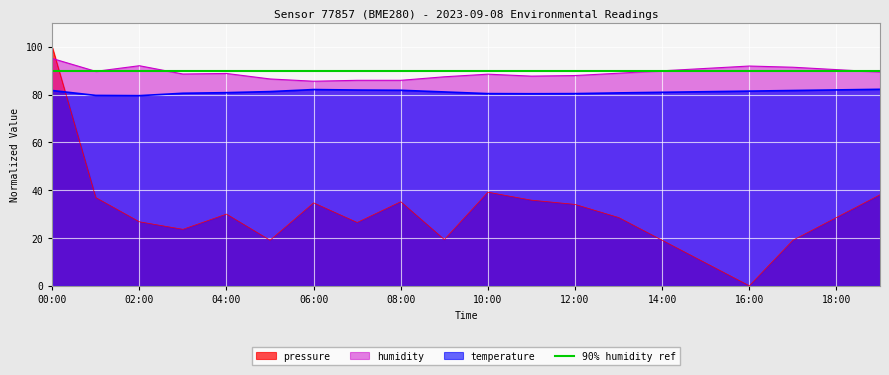

What is the sum of the humidity values at 04:00 and 00:00?

184.1